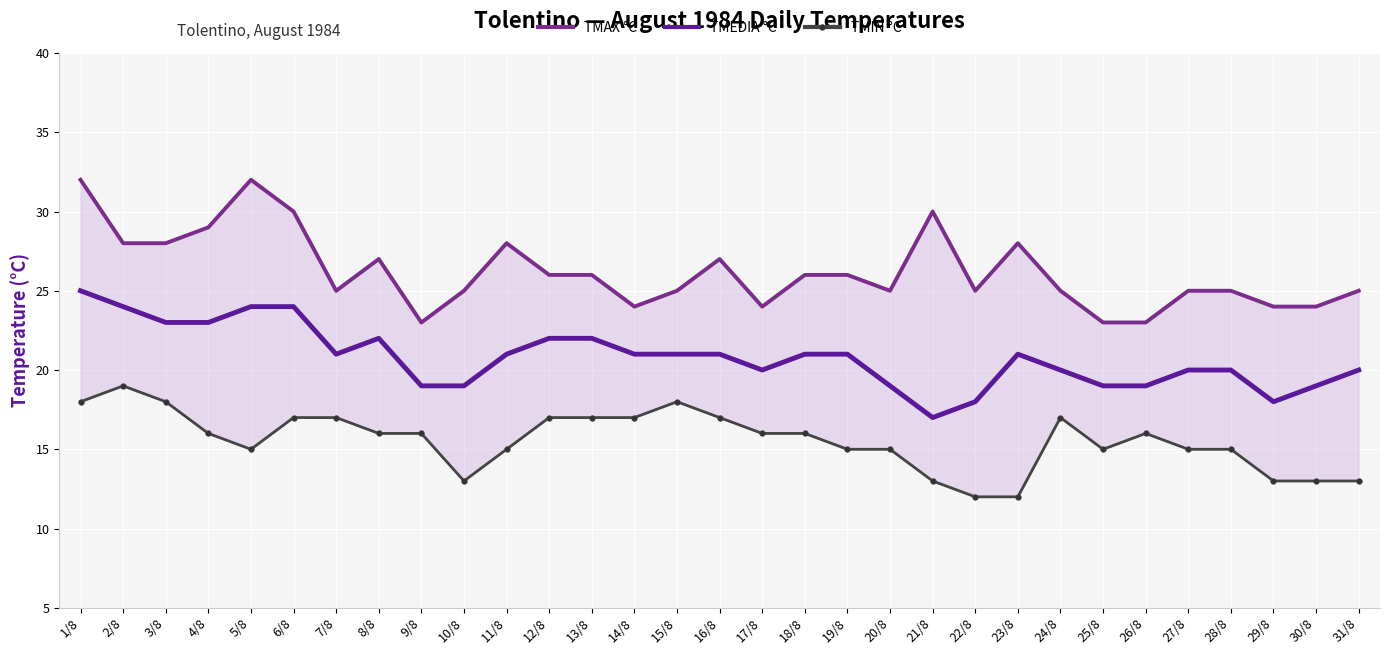

At which label is TMEDIA °C closest to 21?

7/8